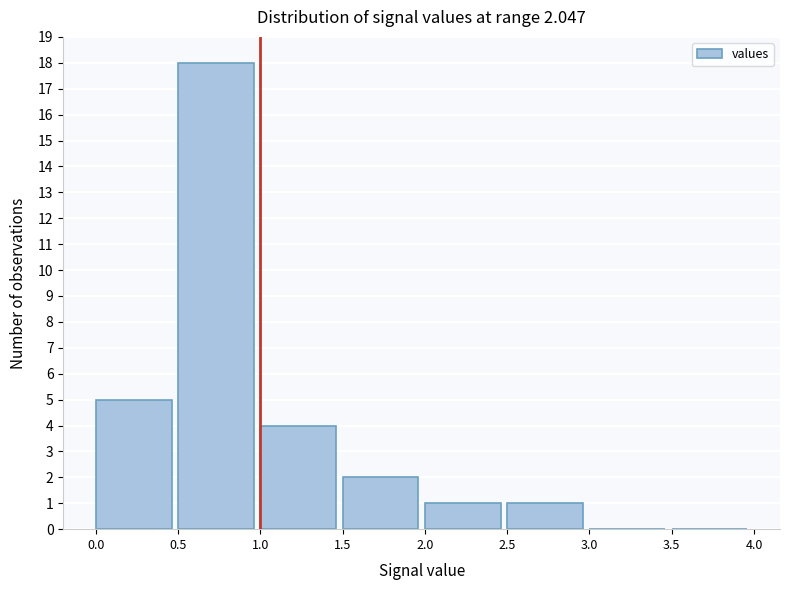

Over which range of the x-axis is the bar tallest?

0.5 to 1.0